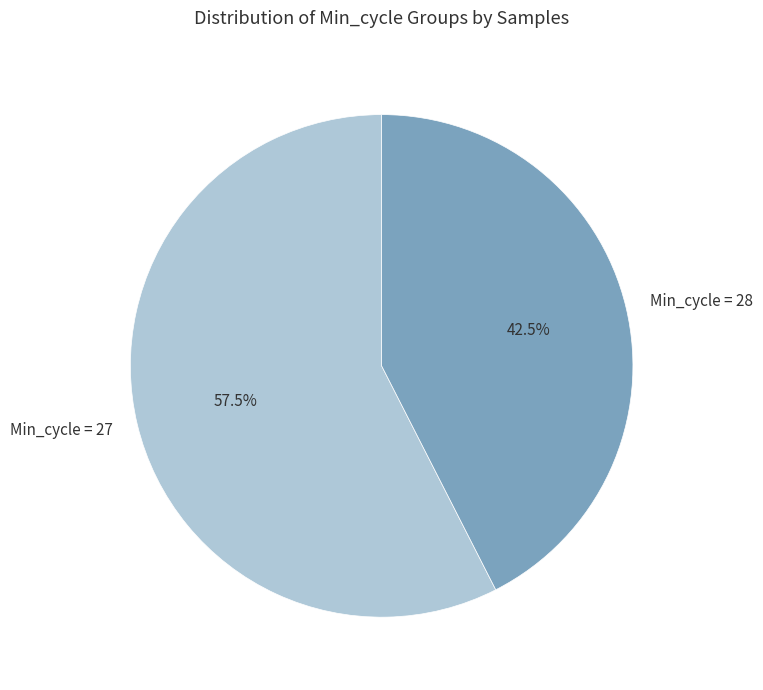

Rank the categories by value from highest to lowest.

Min_cycle = 27, Min_cycle = 28